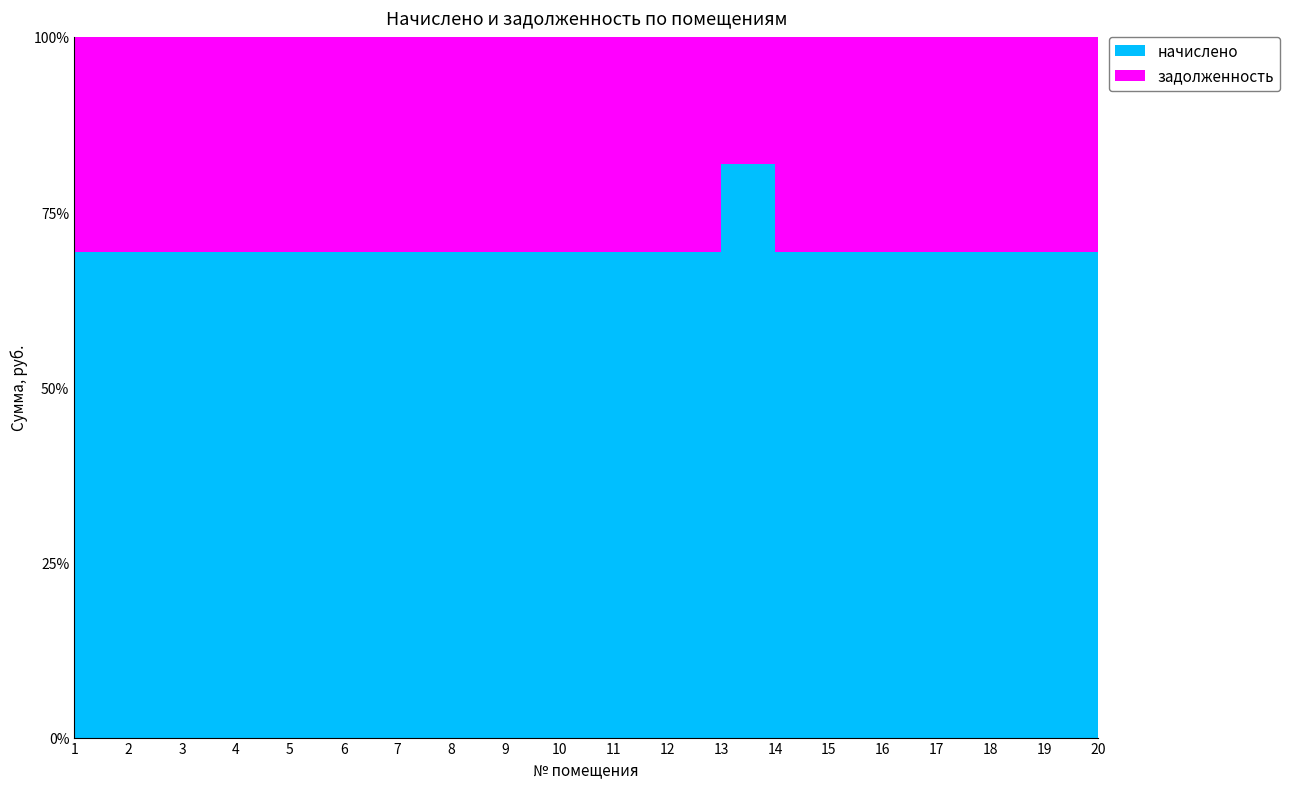

Reading left to right, what are all the values shown in this chart?

задолженность: 704.2	902.9	855.4	833.8	1041.1	1300.3	833.8	922.3	1300.3	704.2	911.5	1300.3	352.2	911.5	1300.3	1300.3	1596.2	1300.3	1596.2	1300.3
начислено: 1584.4	2031.5	1924.6	1876.0	2342.5	2925.7	1876.0	2075.2	2925.7	1584.4	2050.9	2925.7	1584.4	2050.9	2925.7	2925.7	3591.5	2925.7	3591.5	2925.7